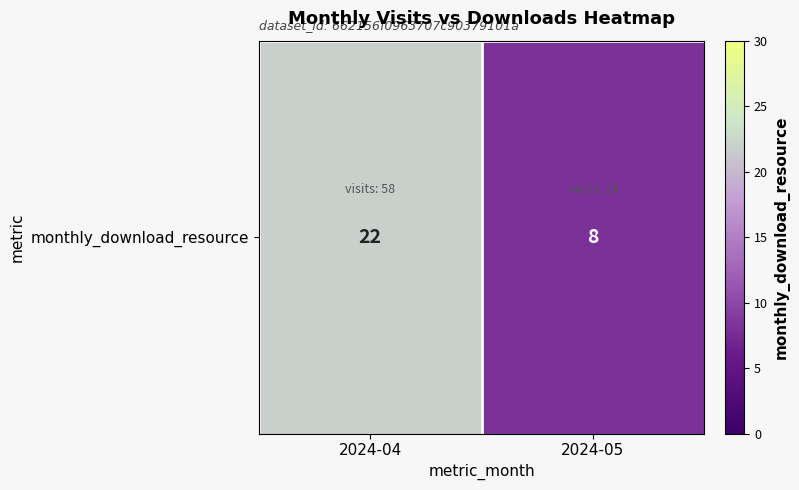

What is the maximum value shown in the chart?

22